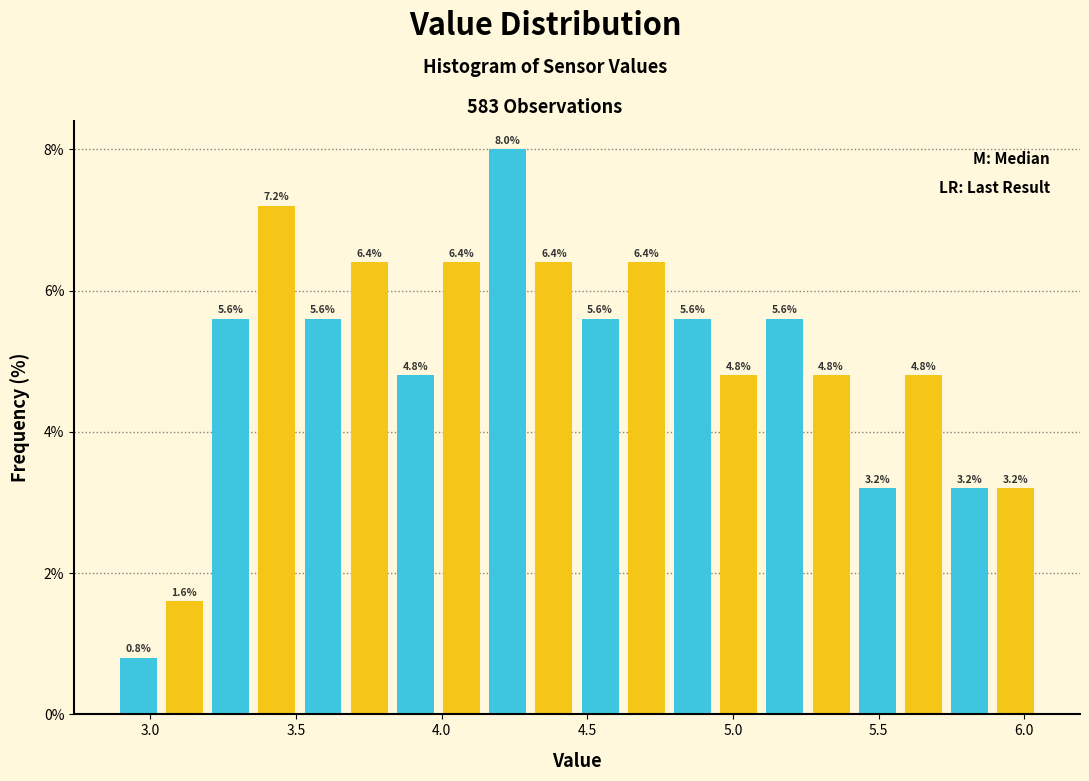

Read against the x-axis, roughly where is the centre of the tallest bar?

4.25